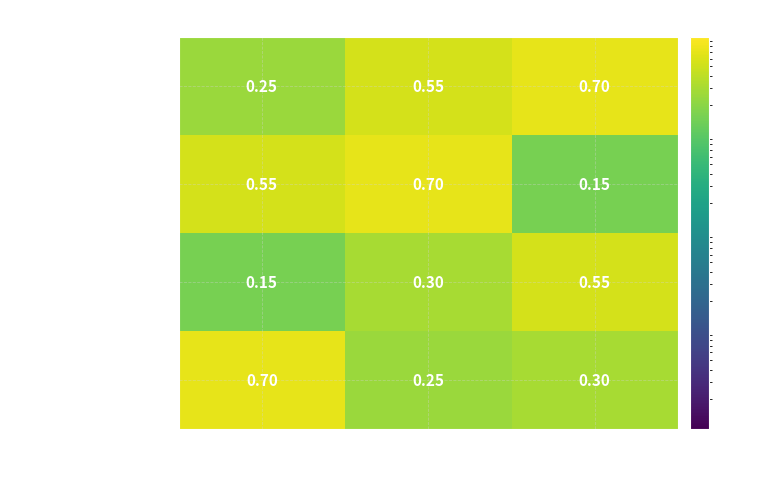

List the series in order of their overall mean, lowest first.

SUNSET, DESCUBREMIENTO, CLAIMS MADE, OCURRENCIA